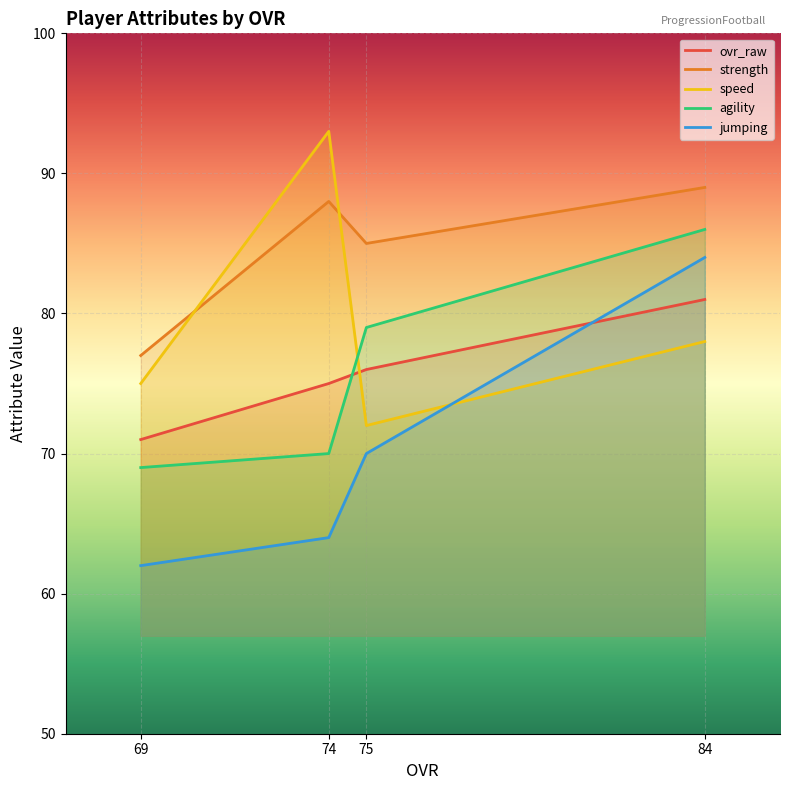

Reading right to left, transcribe all the data shown in this chart.

ovr_raw: 69=71	74=75	75=76	84=81
strength: 69=77	74=88	75=85	84=89
speed: 69=75	74=93	75=72	84=78
agility: 69=69	74=70	75=79	84=86
jumping: 69=62	74=64	75=70	84=84